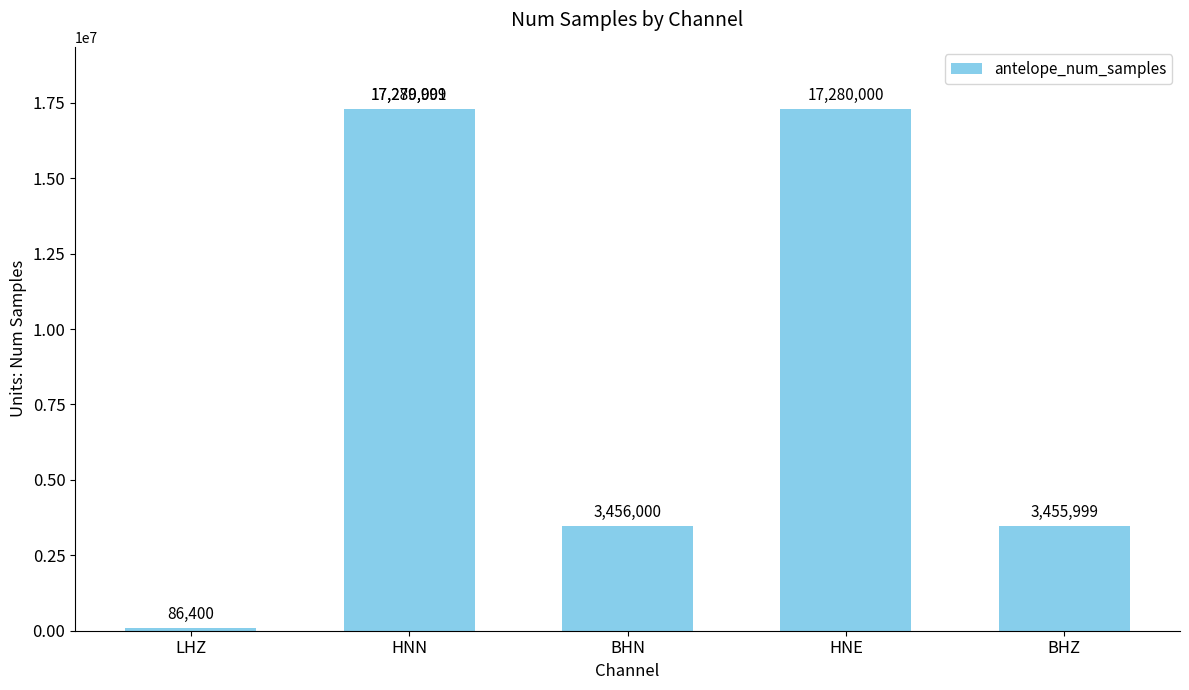

At which label is the value closest to 8683200?

BHN